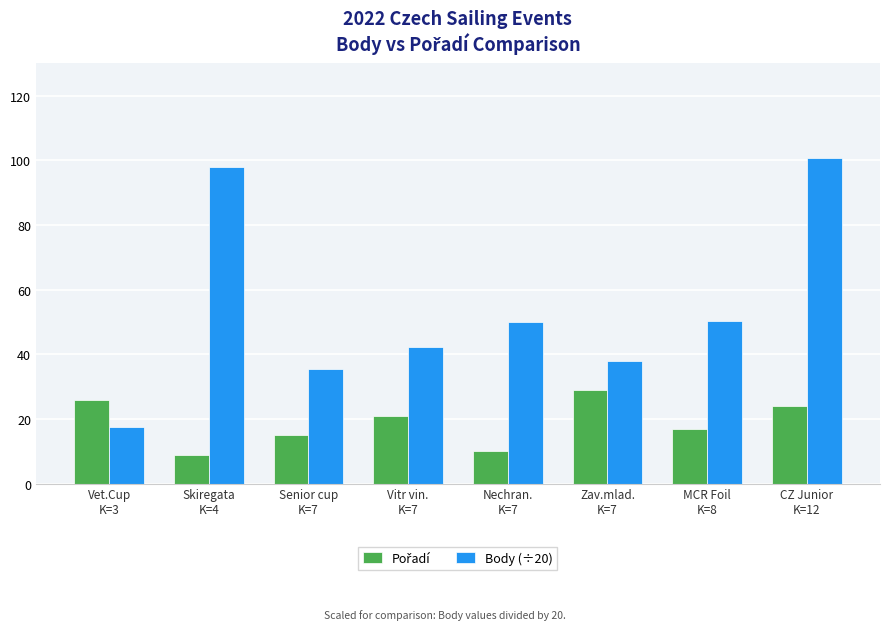

What is the greatest value displayed?

100.8